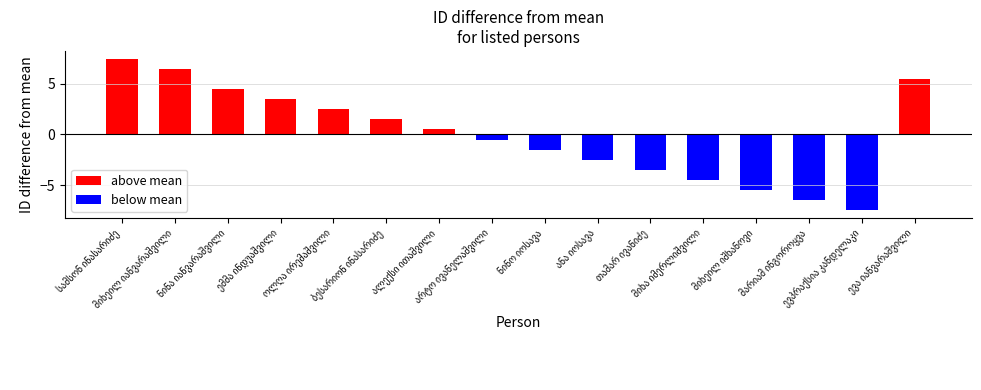

Which has a higher value, არტო ივანელაშვილი or ბესარიონ ინასარიძე?

ბესარიონ ინასარიძე